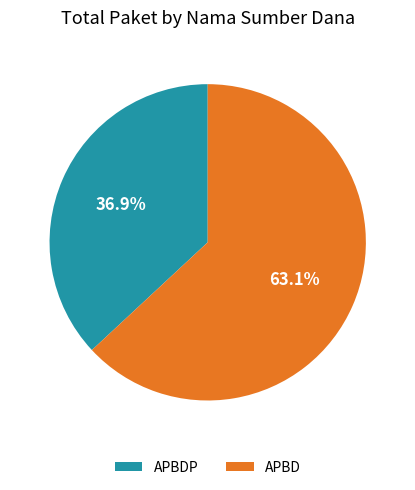

Is the sum of APBDP and APBD greater than half?

Yes